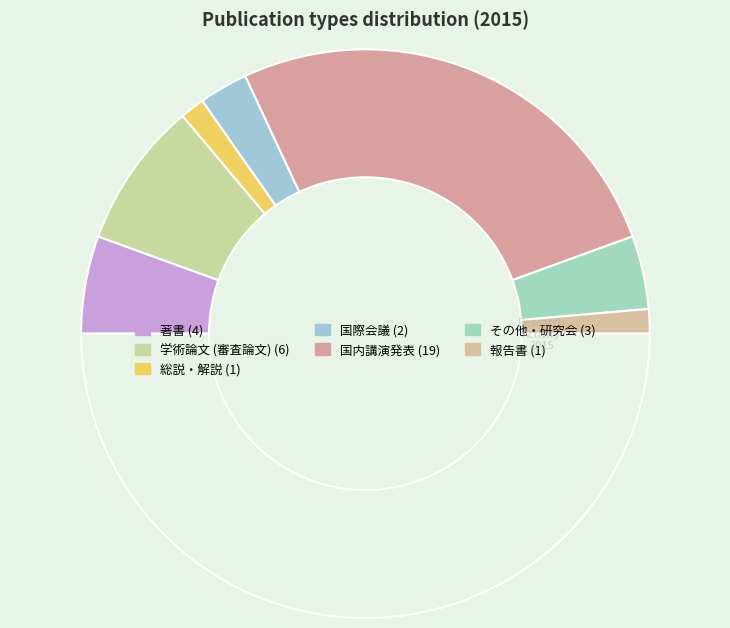

How many segments does this pie chart have?

8